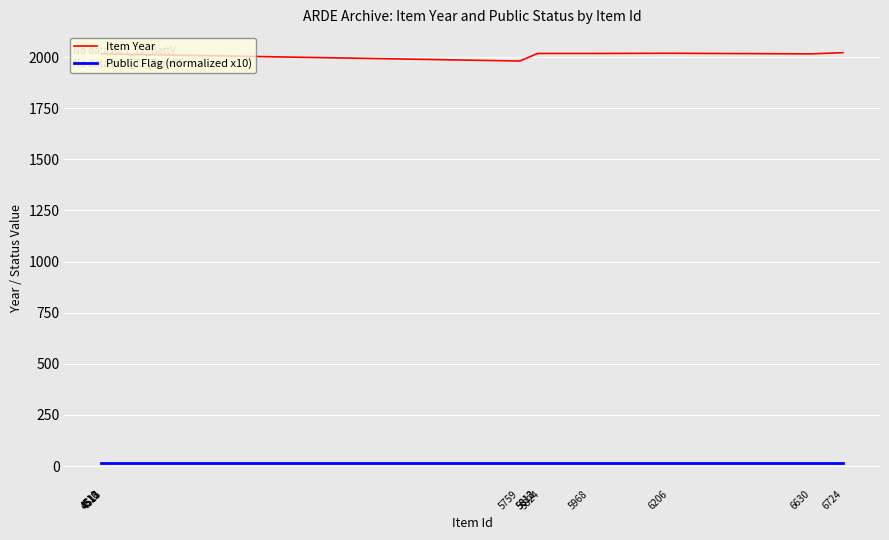

List the series in order of their peak value, highest first.

Item Year, Public Flag (normalized x10)